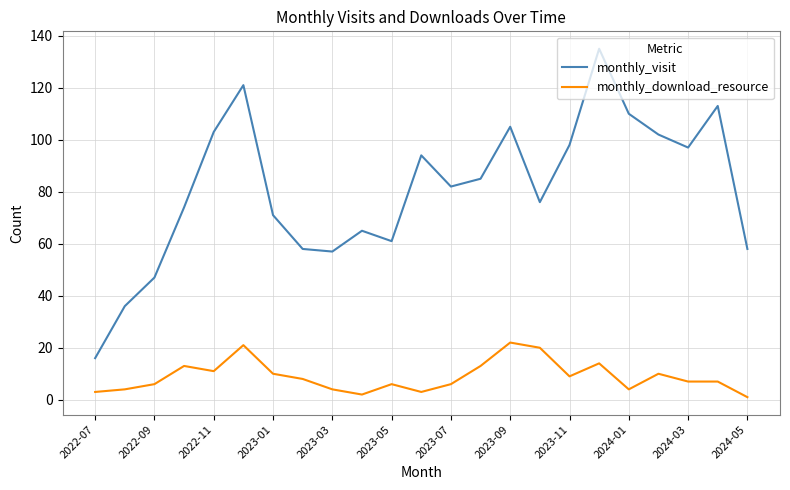

What is the difference between the maximum and minimum values in the monthly_download_resource series?

21